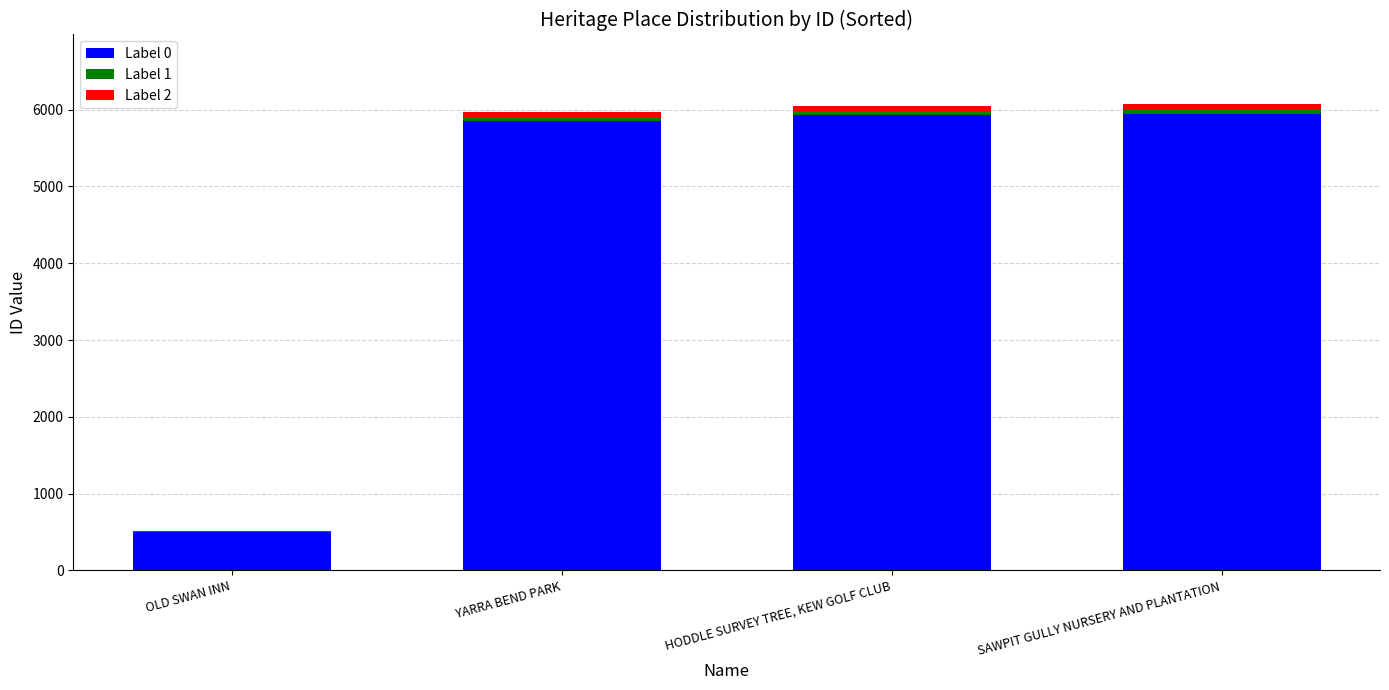

What is the total value across all series at OLD SWAN INN?

511.0